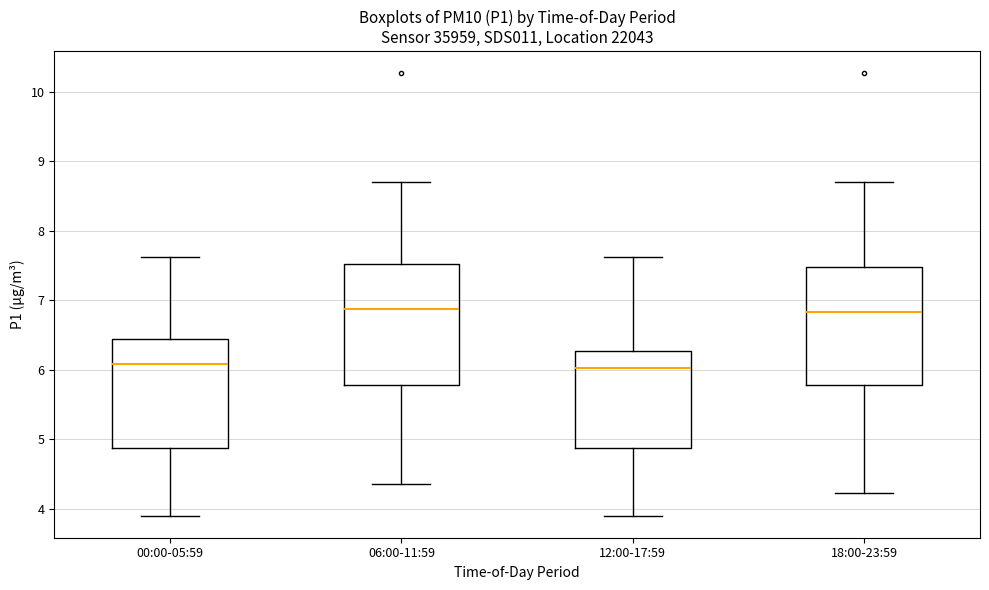

Reading left to right, transcribe this box plot: for each box, give where its median line is, the range the box spans, and where its two whiskers end, as read against the y-axis. The values are not printed on the chart, so give them approximately, as read against the axis.

00:00-05:59: median 6.1, box 4.9 to 6.4, whiskers 3.9 to 7.6
06:00-11:59: median 6.9, box 5.8 to 7.5, whiskers 4.4 to 8.7
12:00-17:59: median 6.0, box 4.9 to 6.3, whiskers 3.9 to 7.6
18:00-23:59: median 6.8, box 5.8 to 7.5, whiskers 4.2 to 8.7